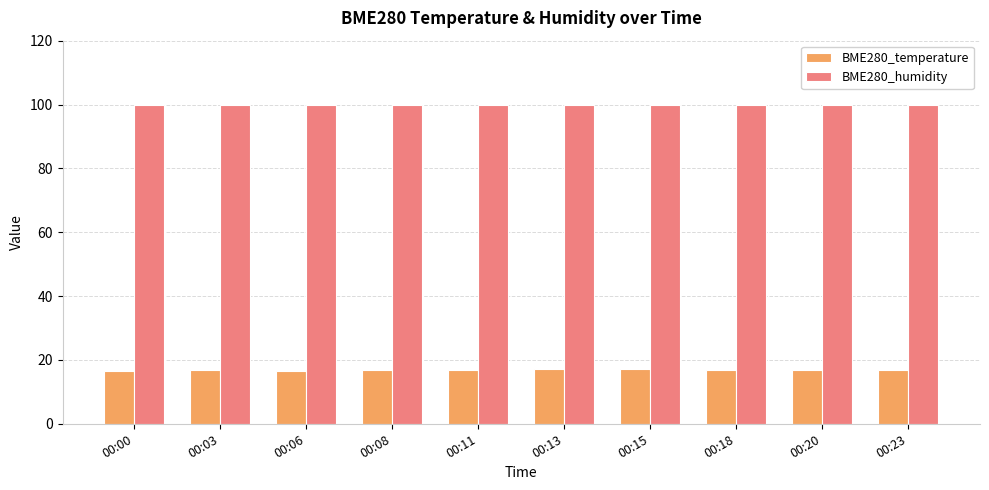

Is it true that BME280_temperature equals 16.7 at 00:08?

True